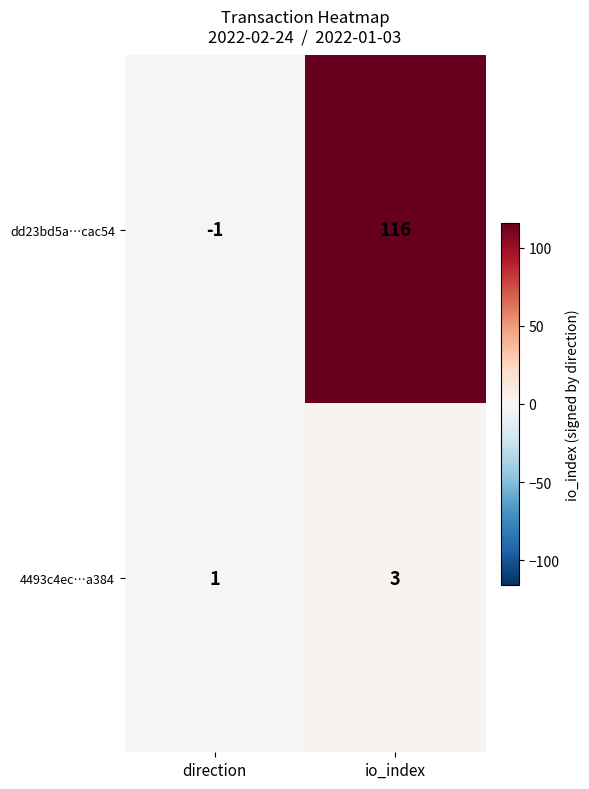

Which series has the largest total across all categories?

dd23bd5a…cac54